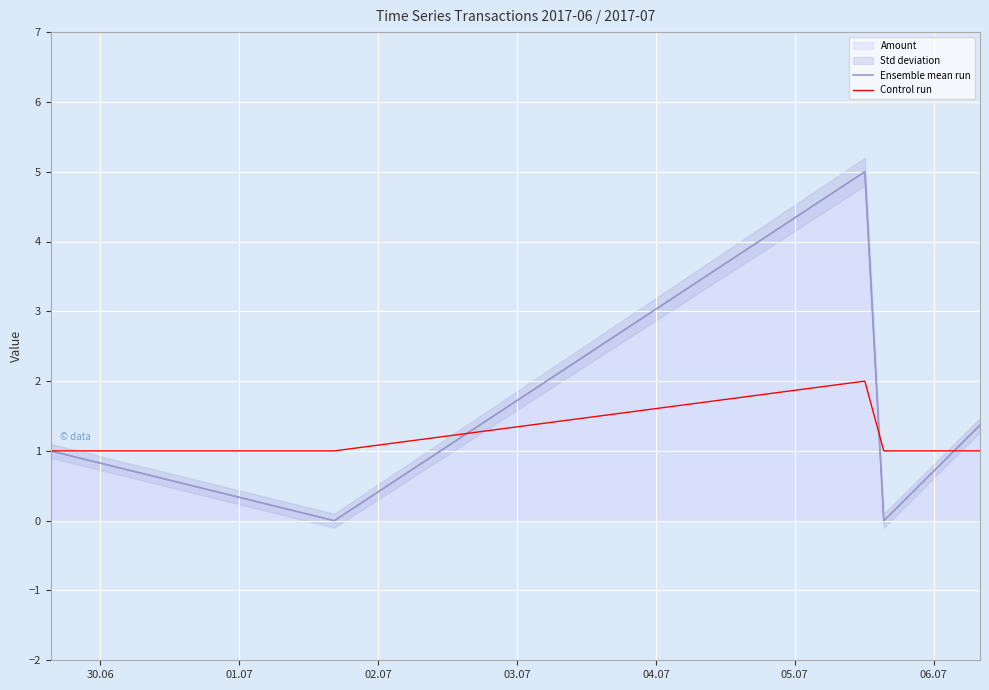

What is the difference between the maximum and minimum values in the Ensemble mean run series?

5.0